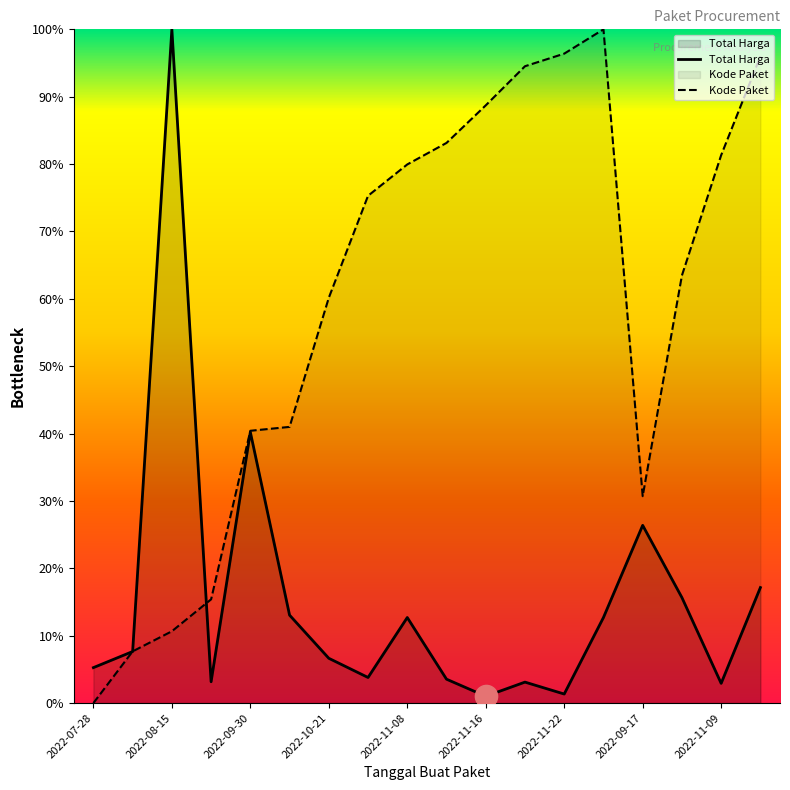

Which series has the widest spread of values?

Kode Paket